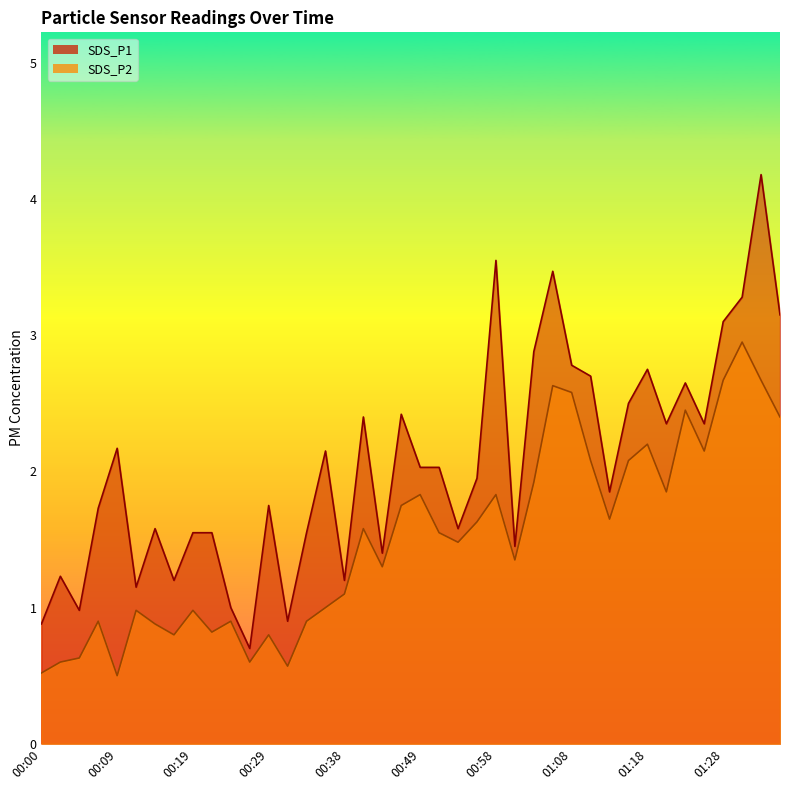

True or false: SDS_P1 and SDS_P2 cross at least once.

False